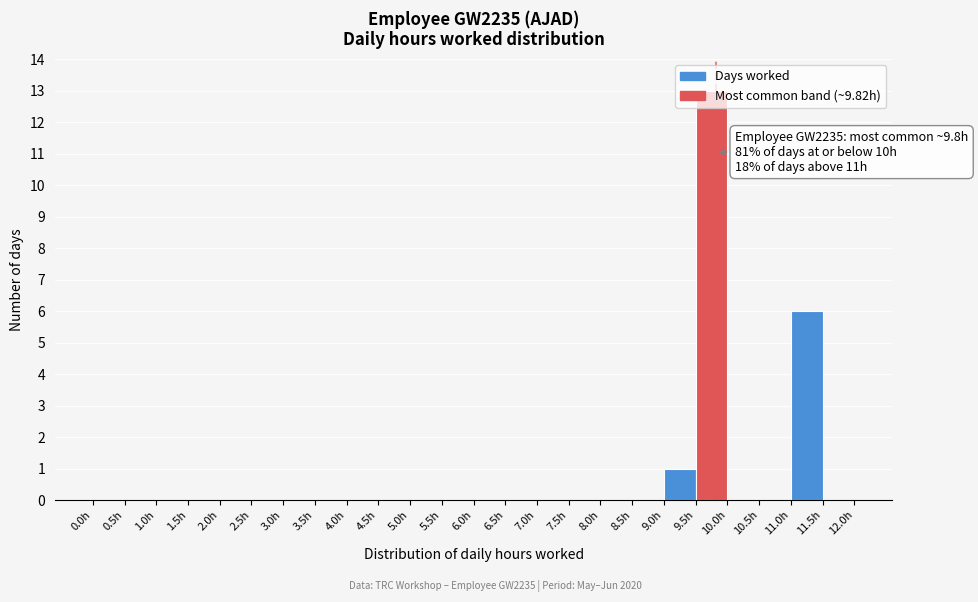

Which range on the x-axis has the tallest bar?

9.5 to 10.0